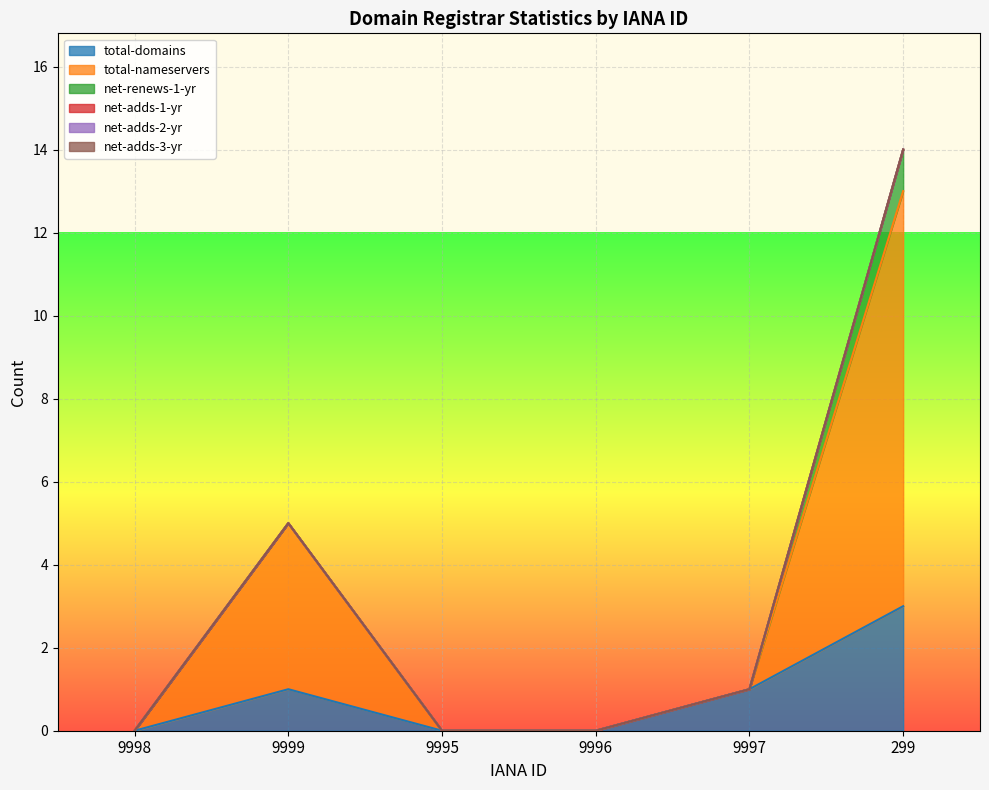

What position from the left is 9998?

1